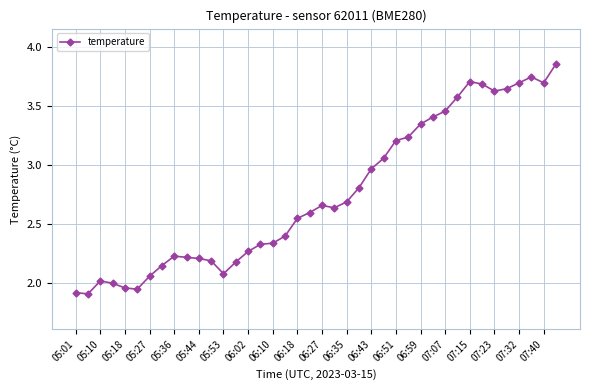

What is the difference between the second highest and minimum values?

1.8